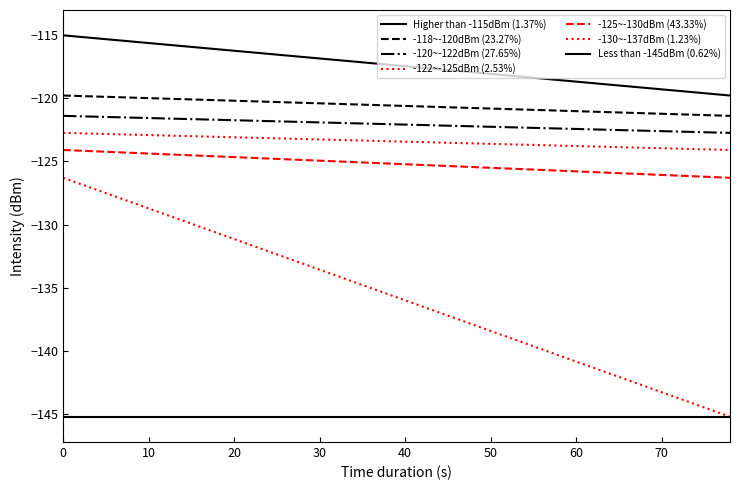

How many lines are shown in the chart?

7